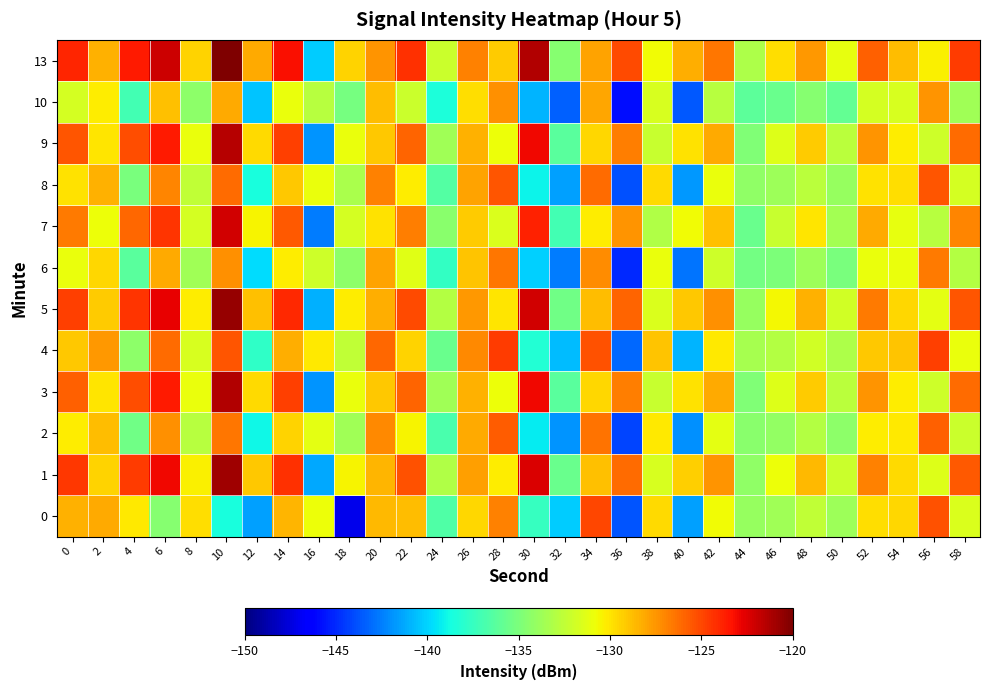

Which has a higher value, 42 or 16?

42